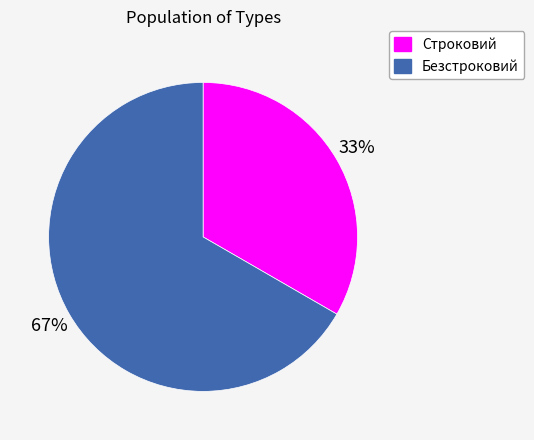

To the nearest percent, what is the average slice percentage?

50%